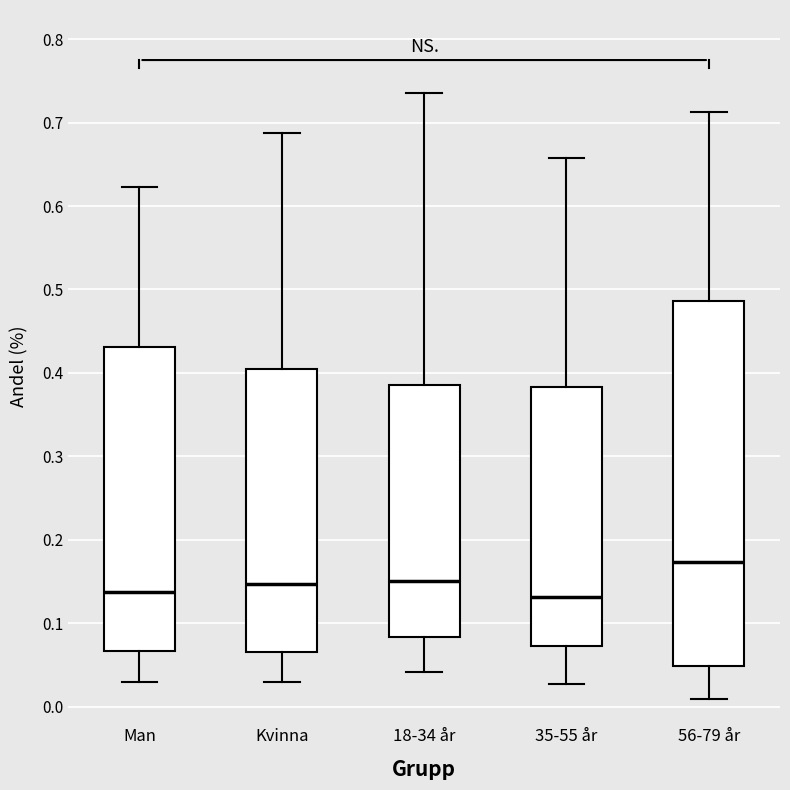

Reading left to right, read every box against the y-axis: the position of its median line, the range the box covers, and the ends of its whiskers. The values are not printed on the chart, so give them approximately, as read against the axis.

Man: median 0.14, box 0.07 to 0.43, whiskers 0.03 to 0.62
Kvinna: median 0.15, box 0.06 to 0.40, whiskers 0.03 to 0.69
18-34 år: median 0.15, box 0.08 to 0.39, whiskers 0.04 to 0.74
35-55 år: median 0.13, box 0.07 to 0.38, whiskers 0.03 to 0.66
56-79 år: median 0.17, box 0.05 to 0.49, whiskers 0.01 to 0.71